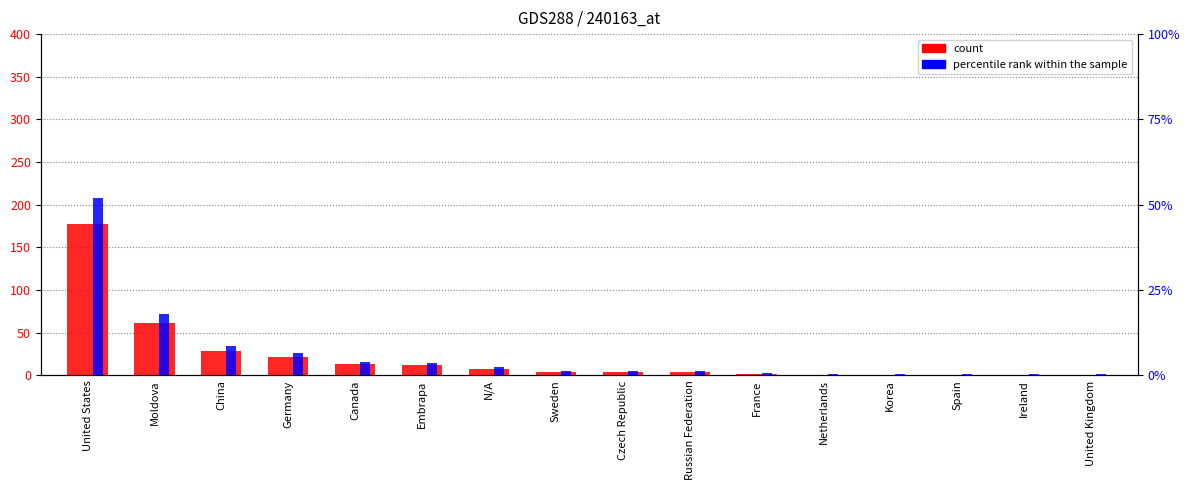

The percentile rank within the sample series shows 6.8 at Canada. True or false?

False